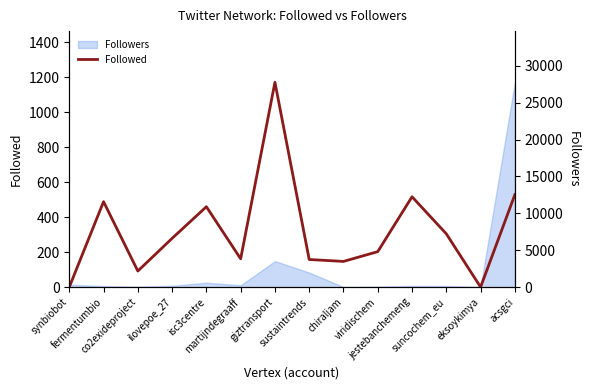

What value does the data have at giztransport, to the nearest 100?

1200